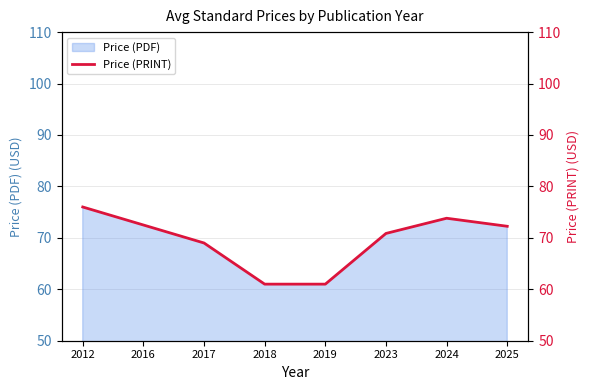

What is the sum of the values at 2023 and 2017?

139.9